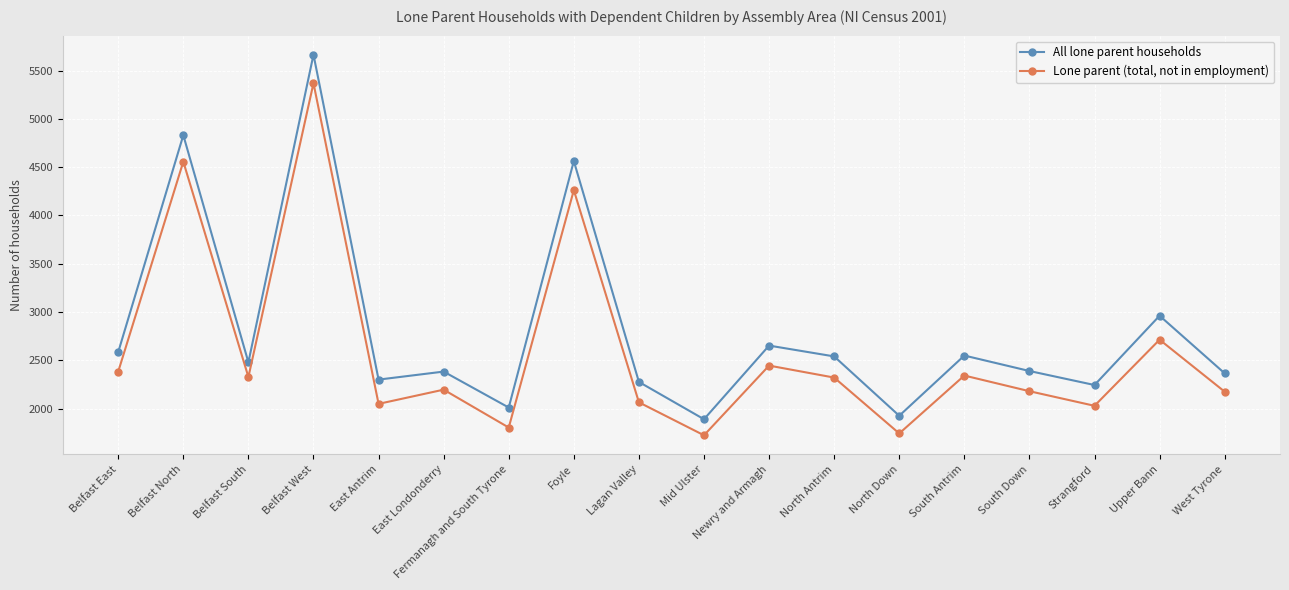

At which label does All lone parent households first exceed 2481?

Belfast East